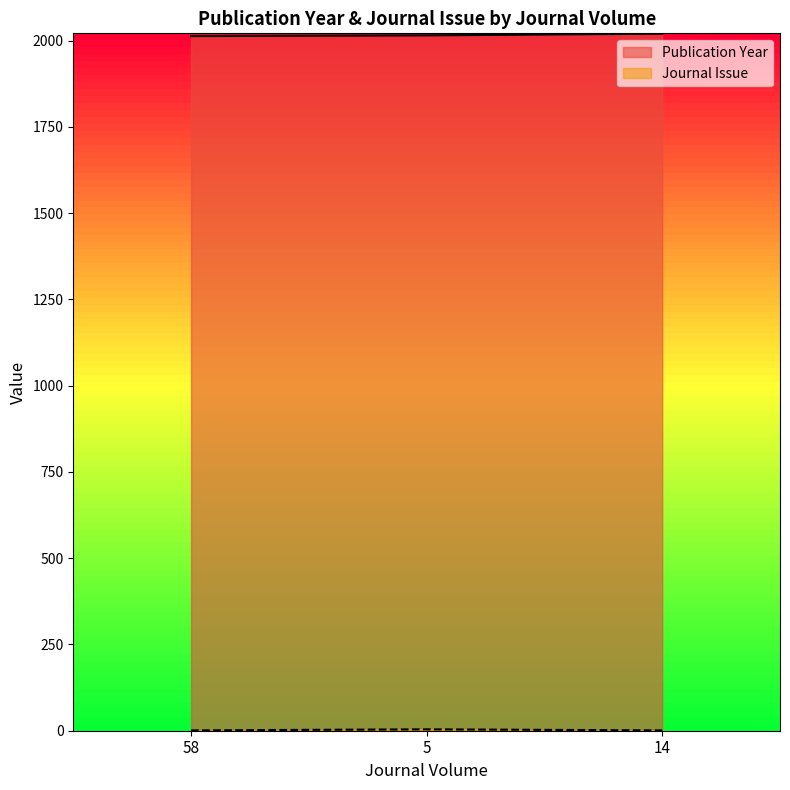

What position from the right is 58?

3